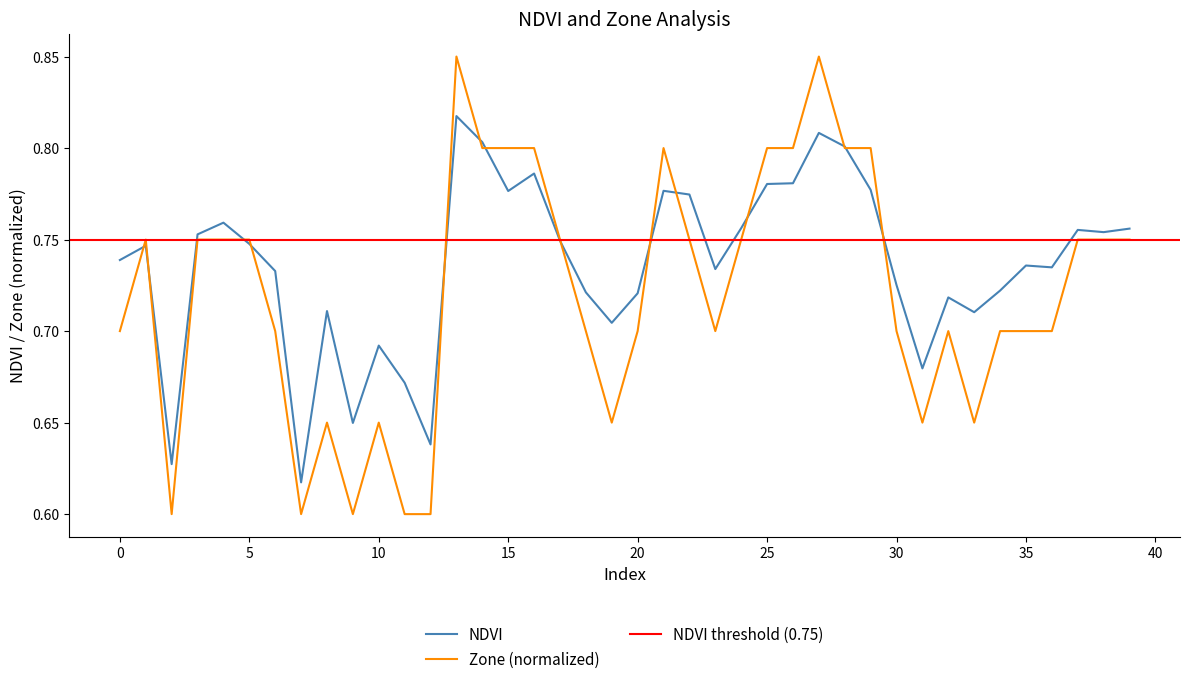

Count the Zone values in the range 0 to 1.

40